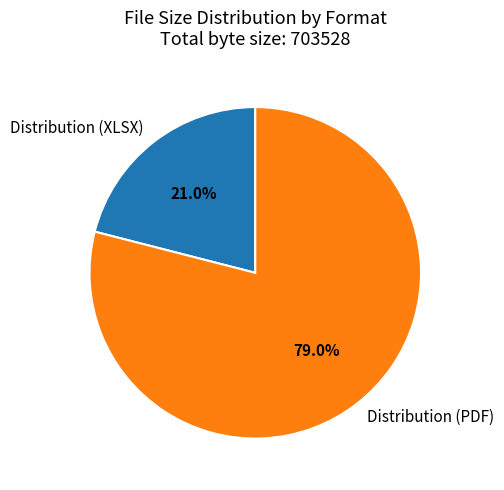

Which slice is the largest?

Distribution (PDF)